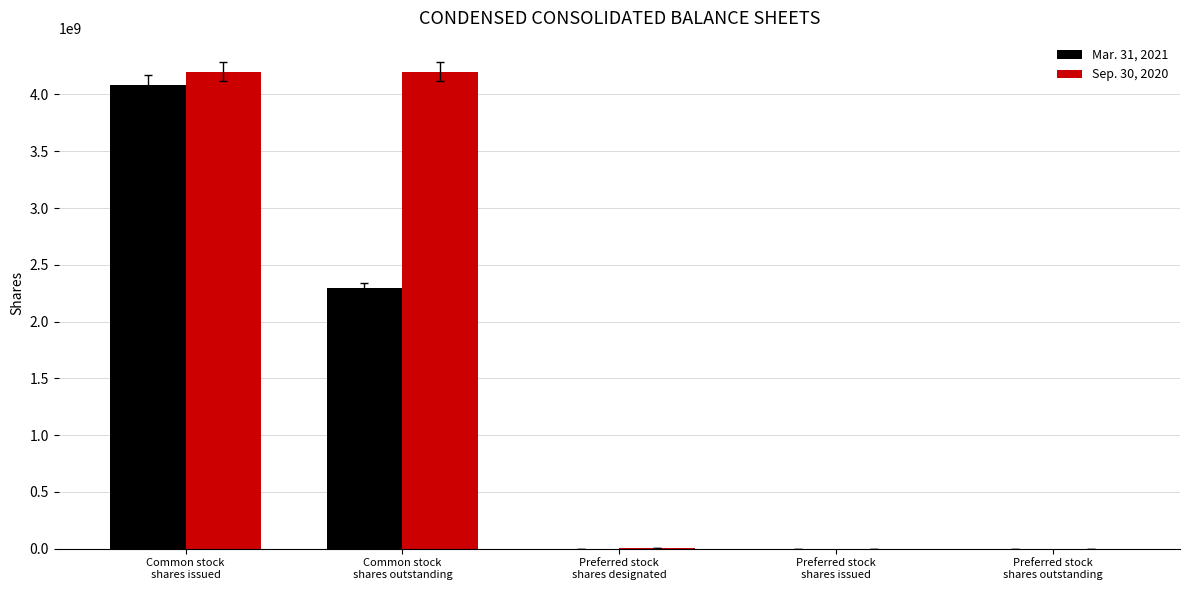

What are all the series names shown in the legend?

Mar. 31, 2021, Sep. 30, 2020